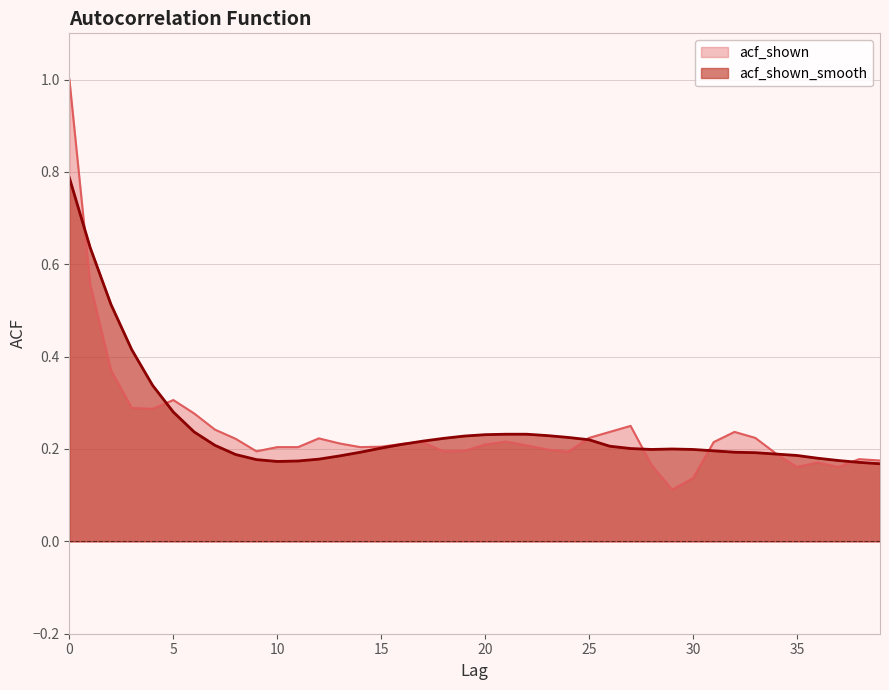

At which category does acf_shown reach its first local valley?

4